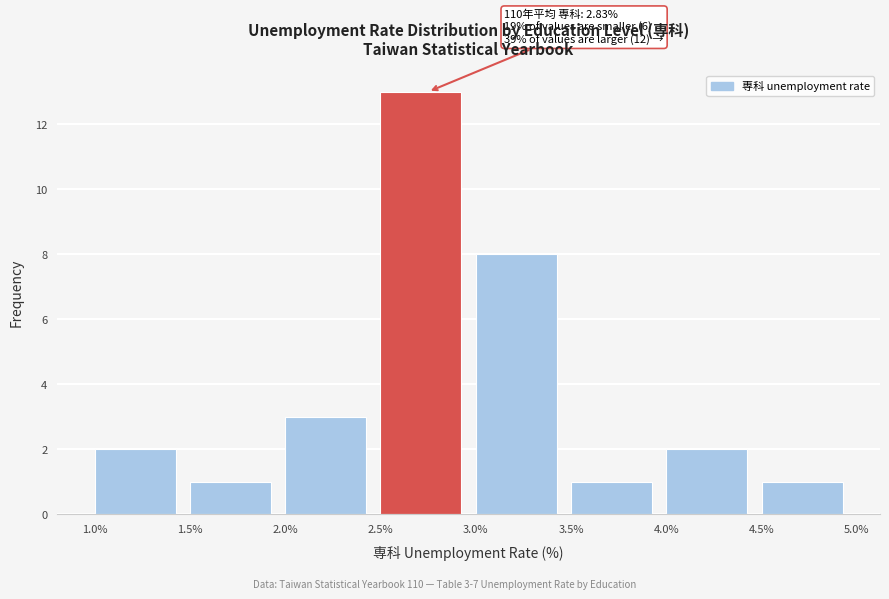

Which range on the x-axis has the tallest bar?

2.5% to 3.0%